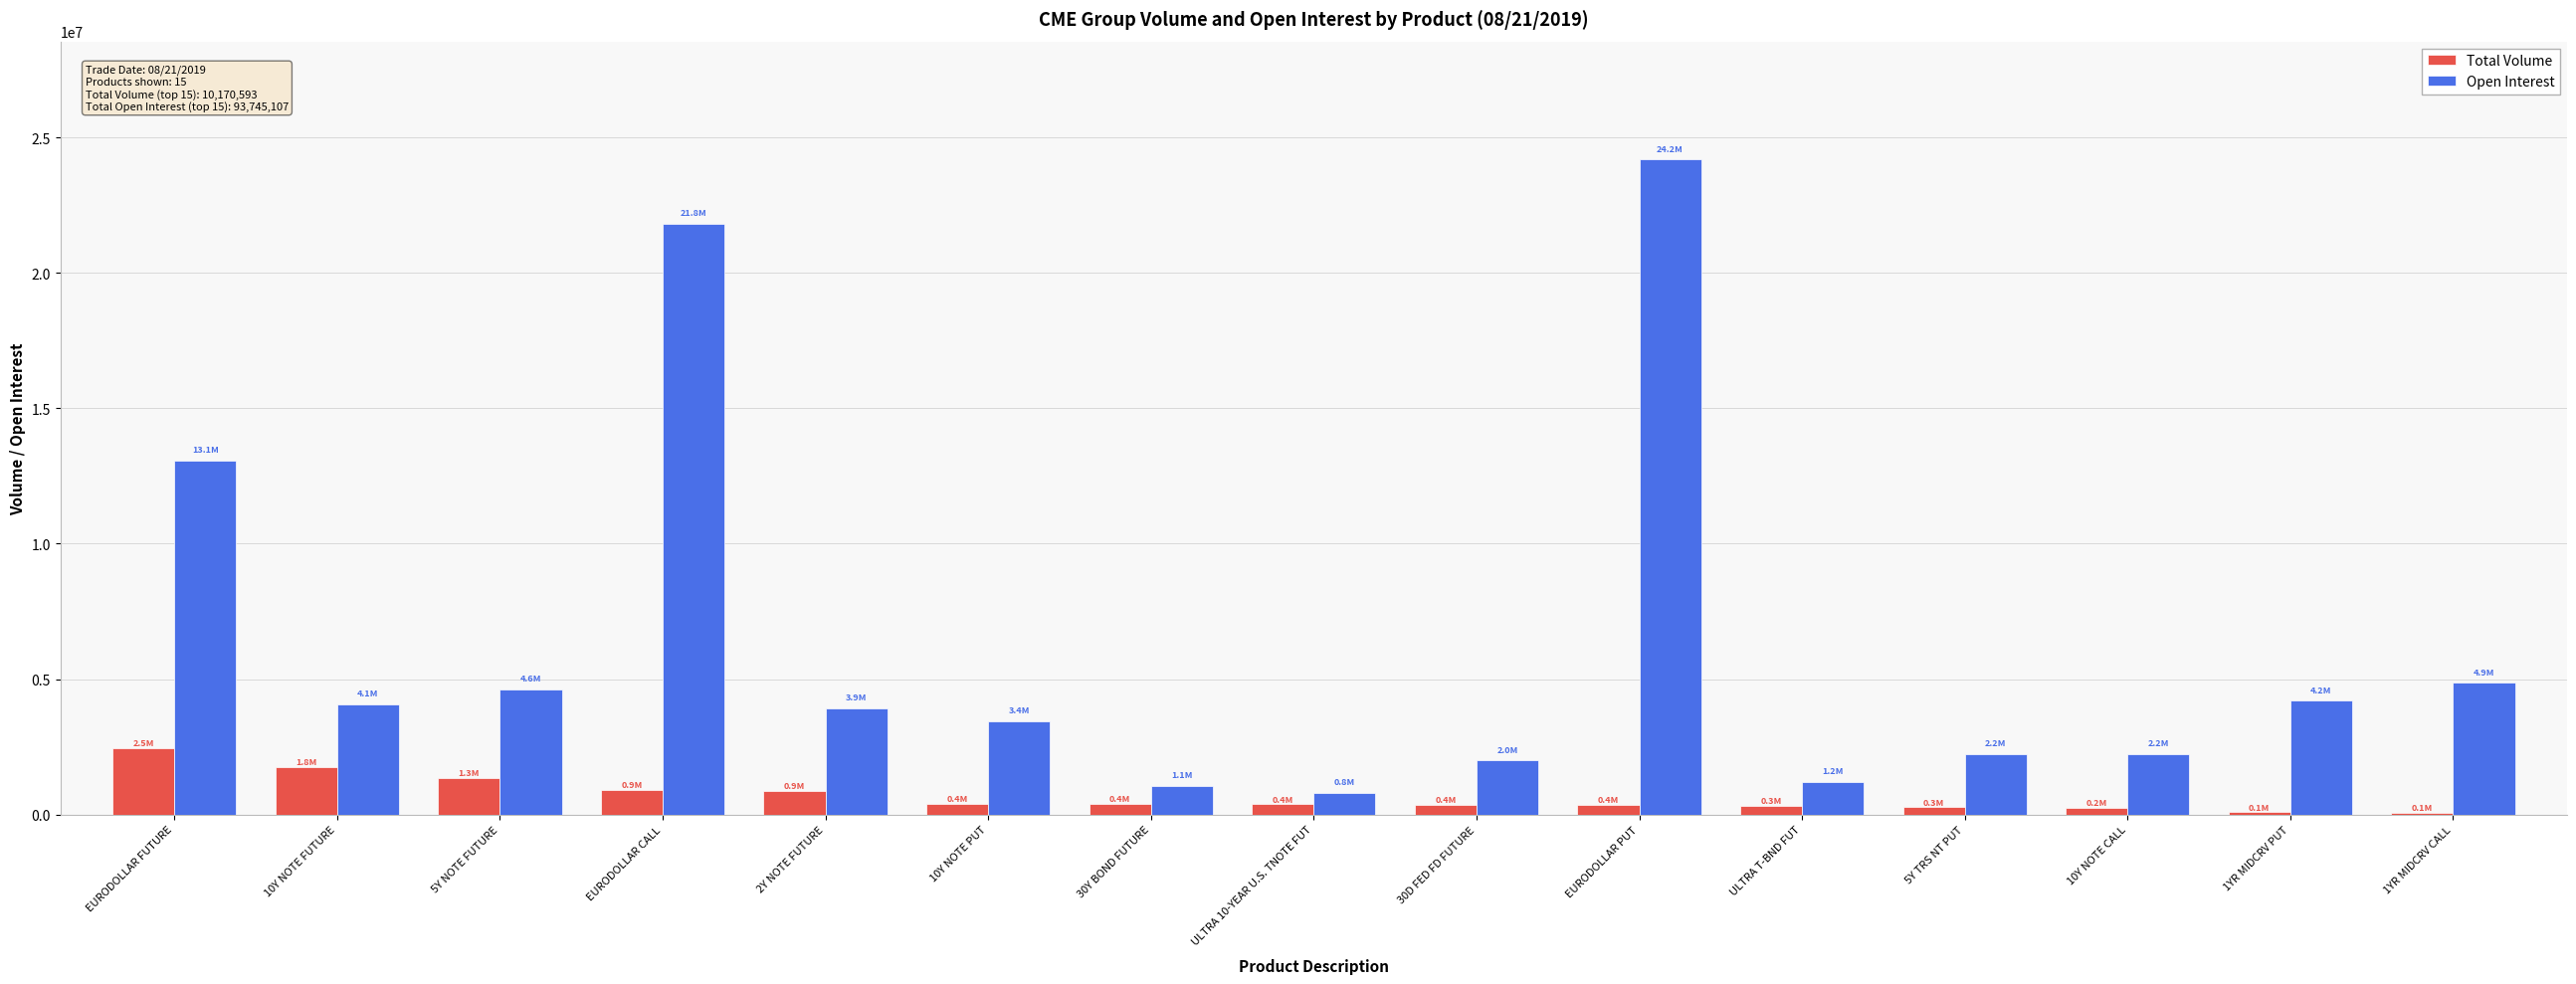

What is the sum of all Total Volume values?

10170593